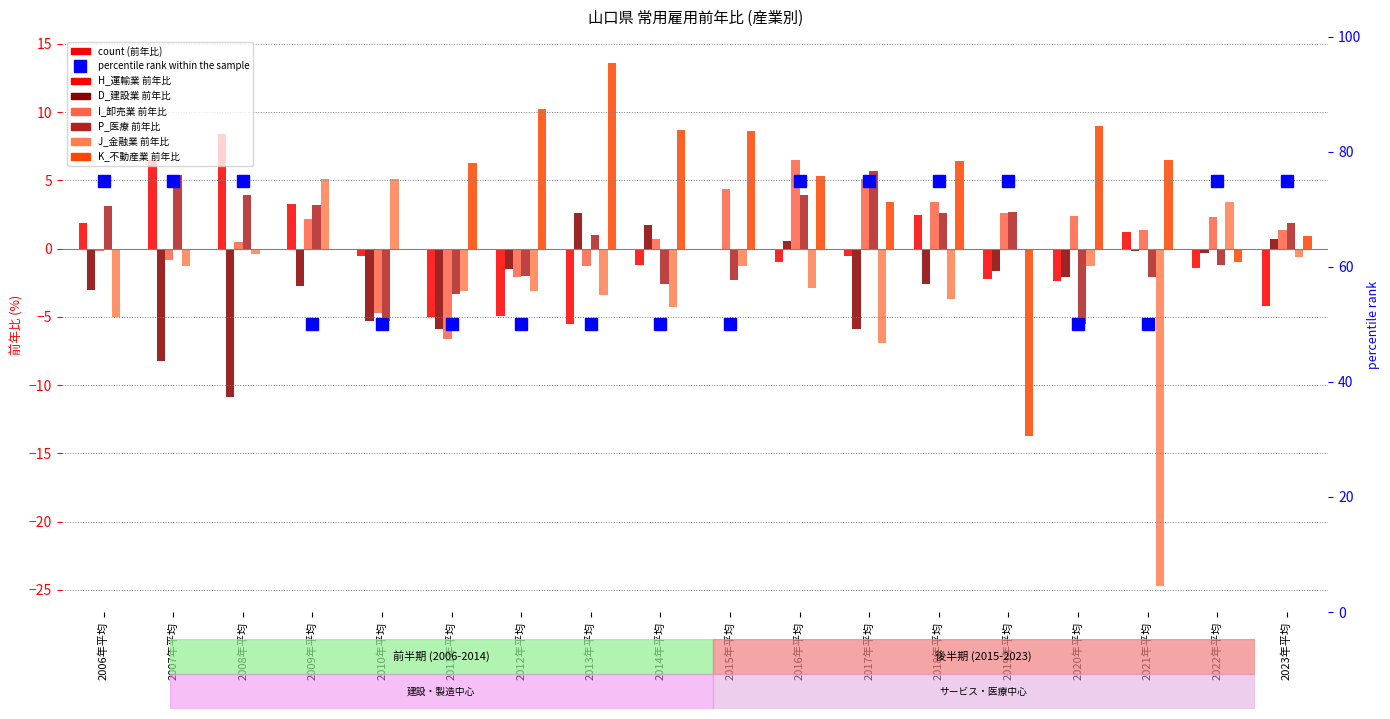

What is the sum of all P_医療 前年比 values?

9.1